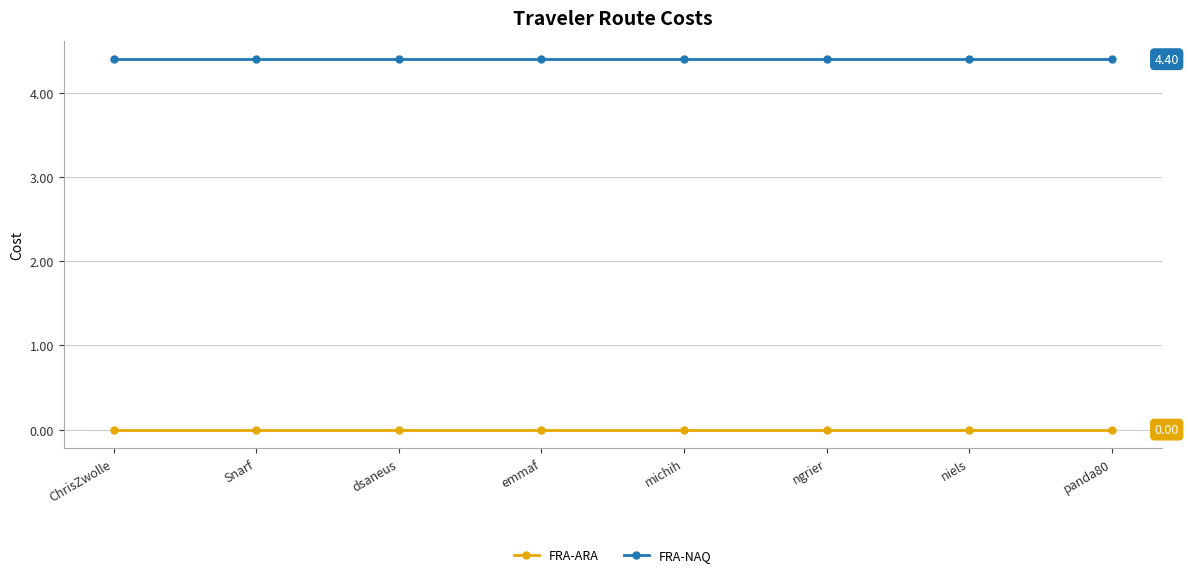

At ChrisZwolle, list the series in order from smallest to largest.

FRA-ARA, FRA-NAQ